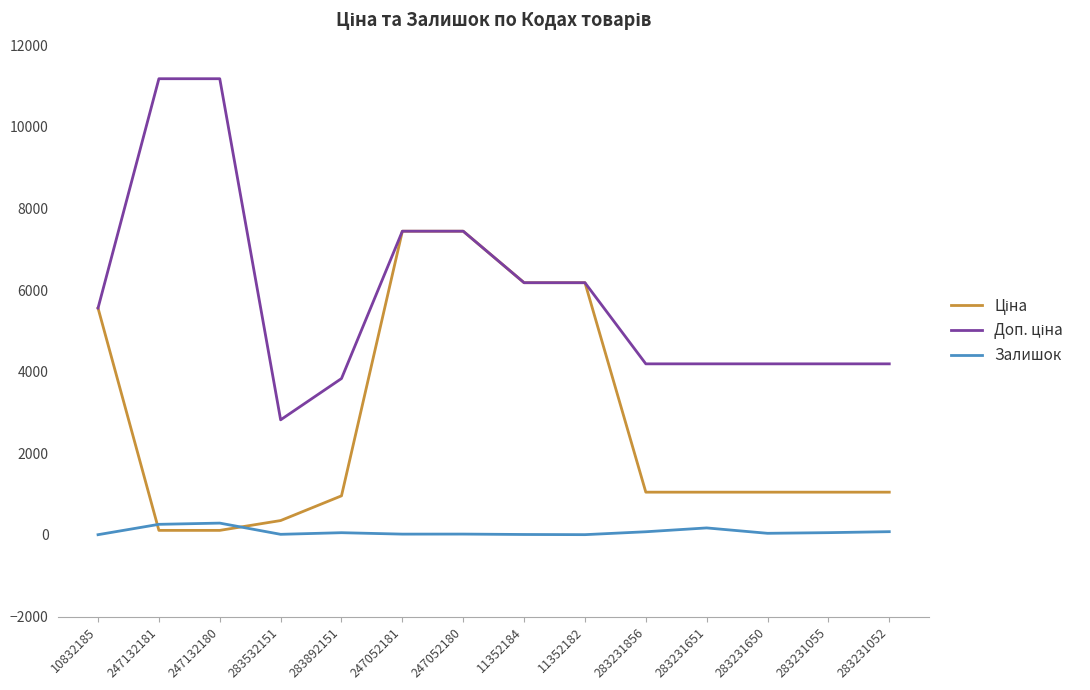

How many lines are shown in the chart?

3